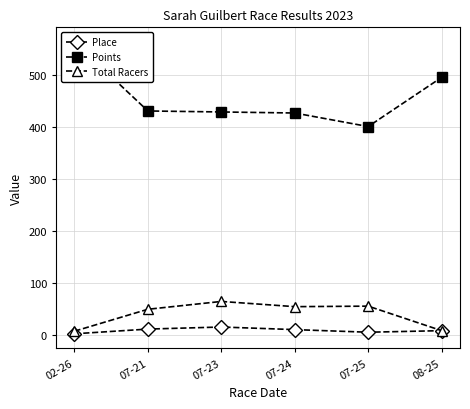

Is it true that Place equals 6.0 at 07-25?

True